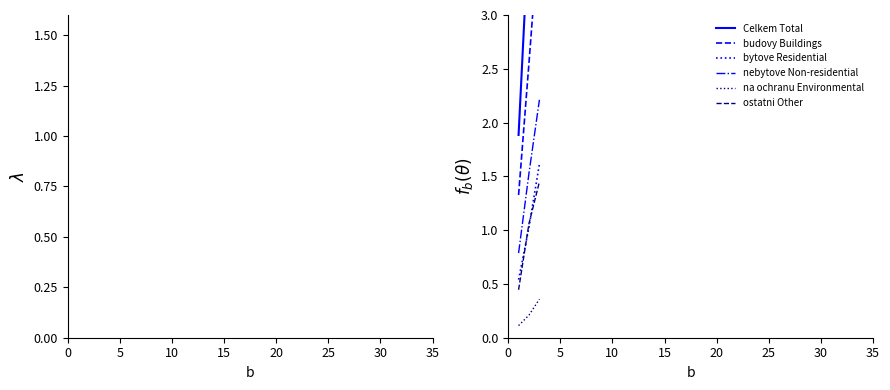

How many categories are shown in the chart?

3